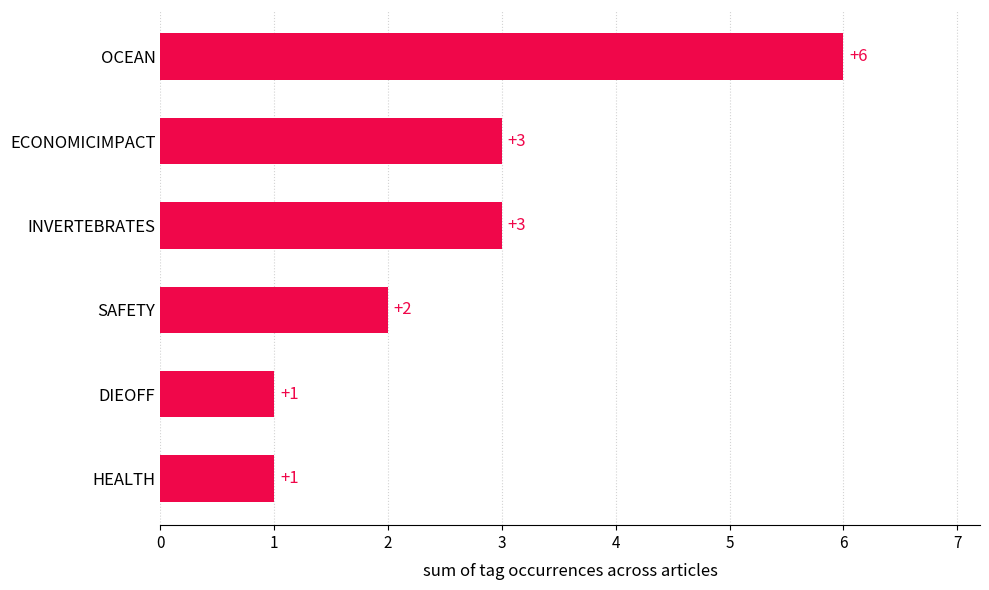

Approximately how many times larger is the value at DIEOFF compared to HEALTH?

1.0